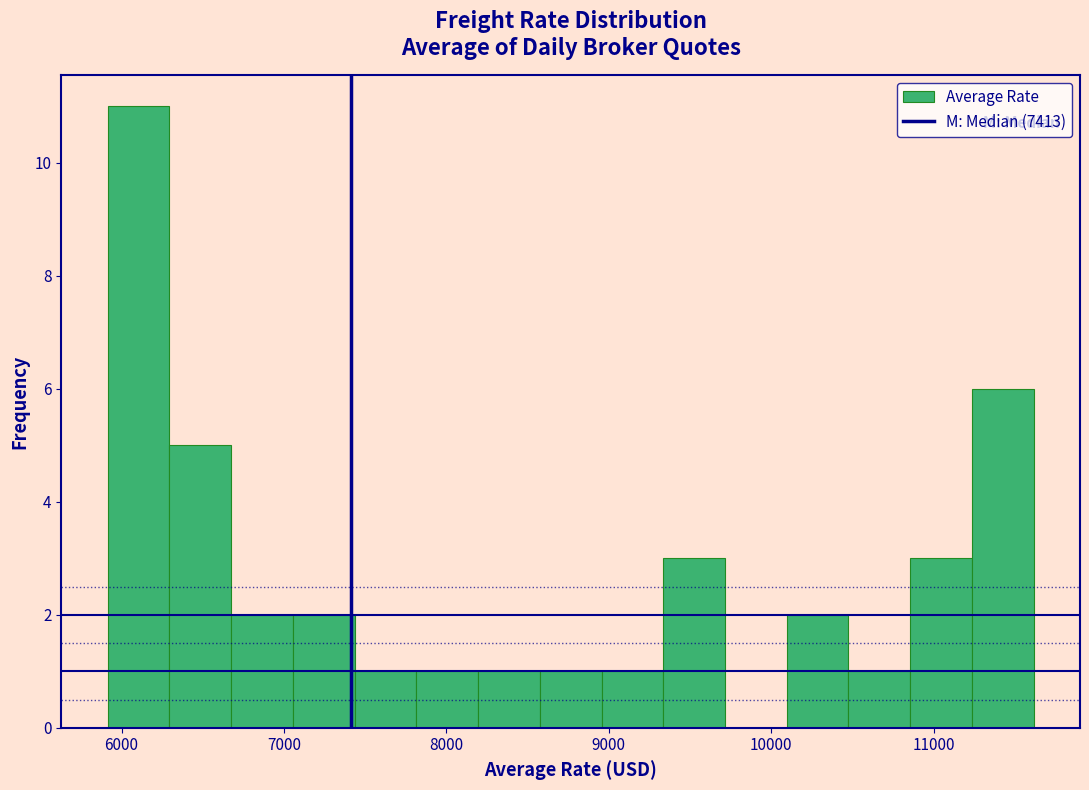

Around what value on the x-axis is the tallest bar? Give the approximate position of its centre, as read against the axis.

6100